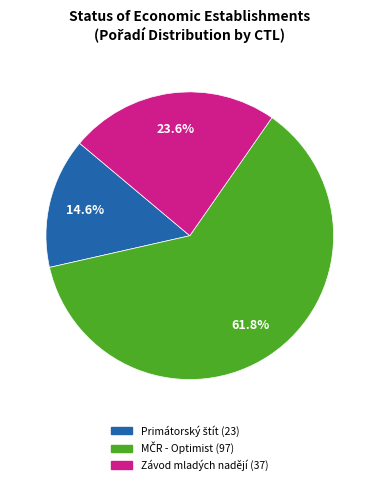

How many slices are in this pie chart?

3